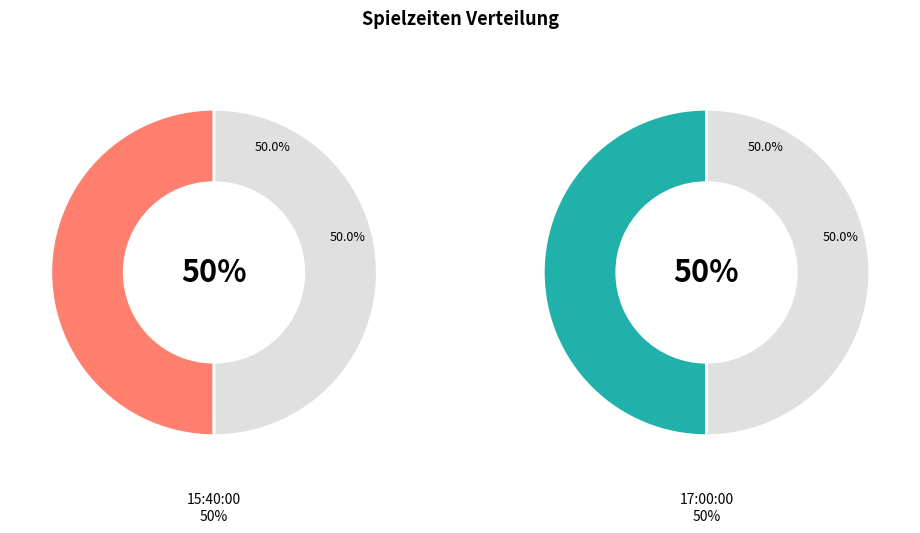

Approximately how many times larger is the value at 15:40:00 compared to 17:00:00?

1.0